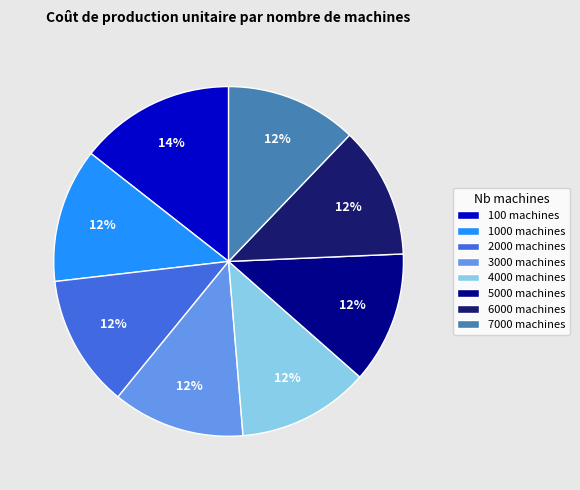

Is it true that 3000 machines is 12% of the pie?

True